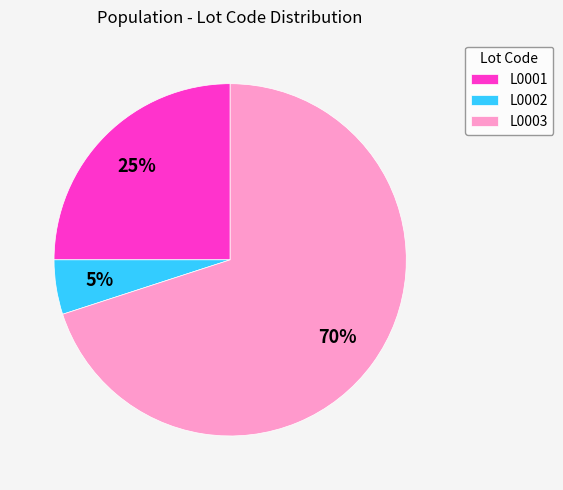

True or false: L0002 accounts for 5% of the total.

True